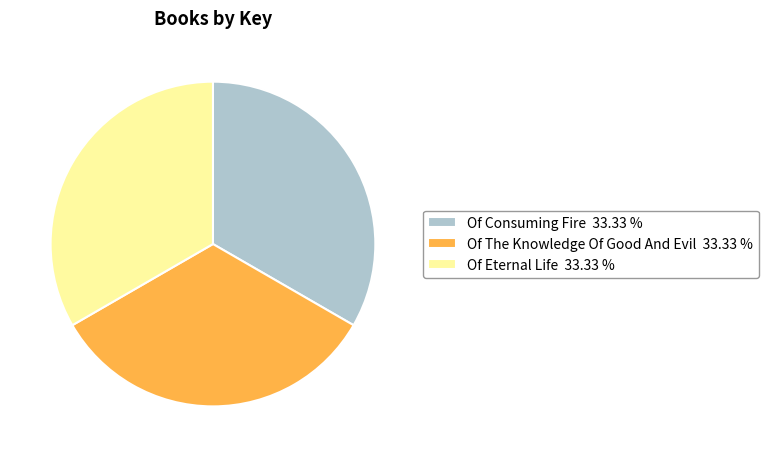

Approximately how many times larger is the value at Of Eternal Life 33.33 % compared to Of Consuming Fire 33.33 %?

1.0